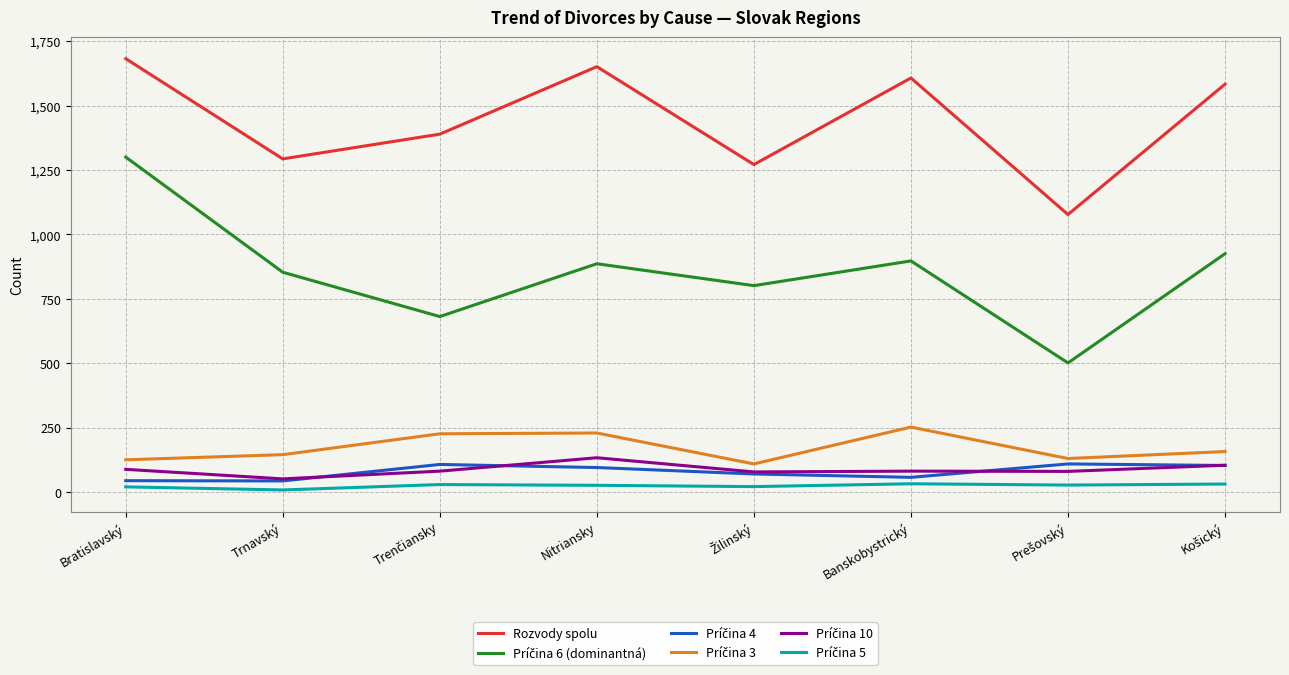

What is the greatest value displayed?

1682